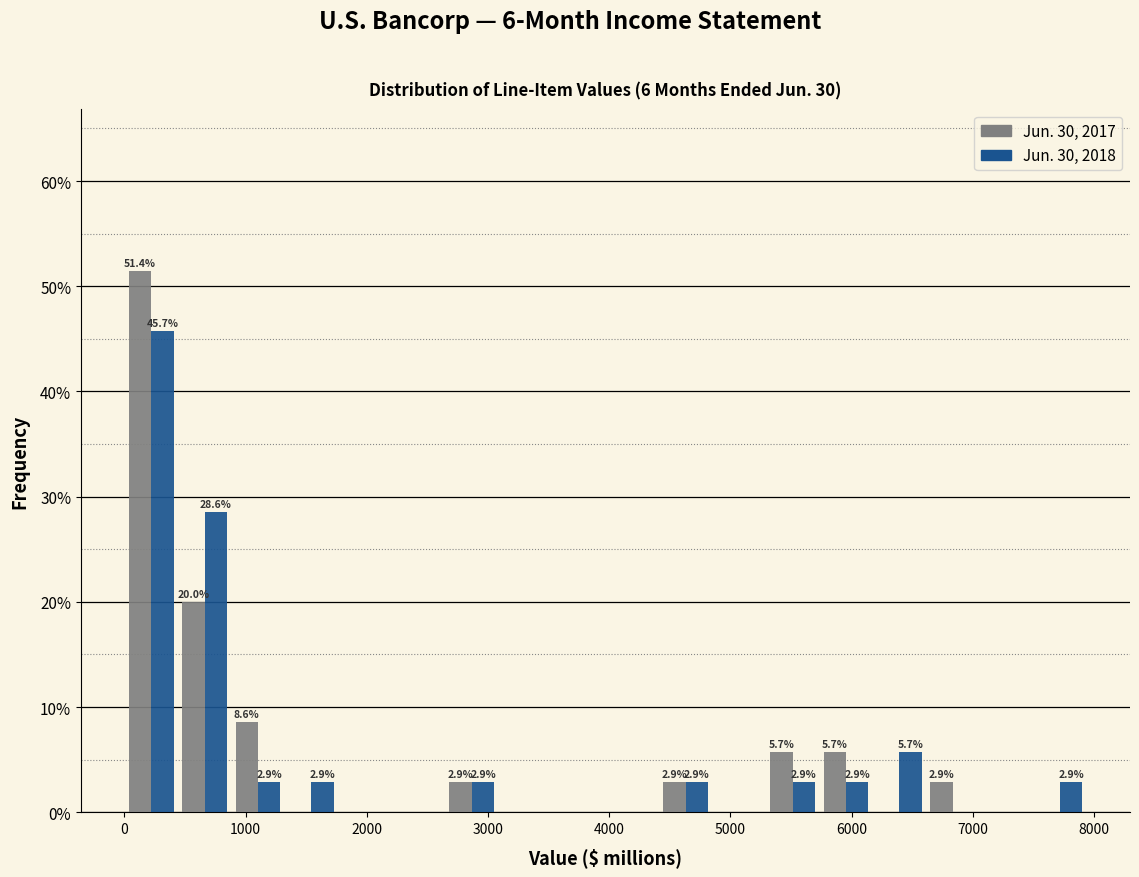

In the Jun. 30, 2018 series, which range on the x-axis has the tallest bar?

0 to 400